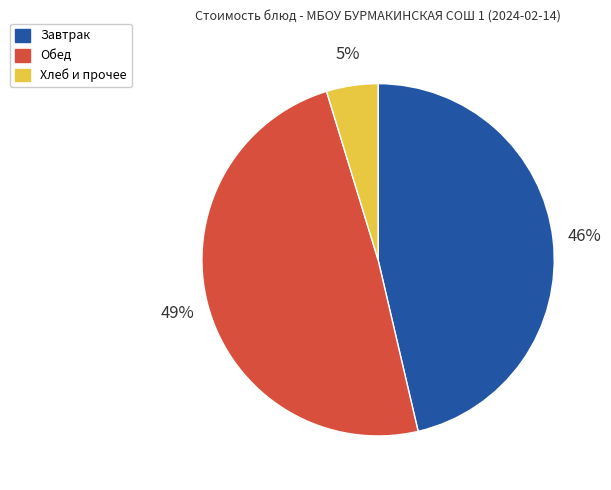

Is there any slice that represents more than half of the pie?

No